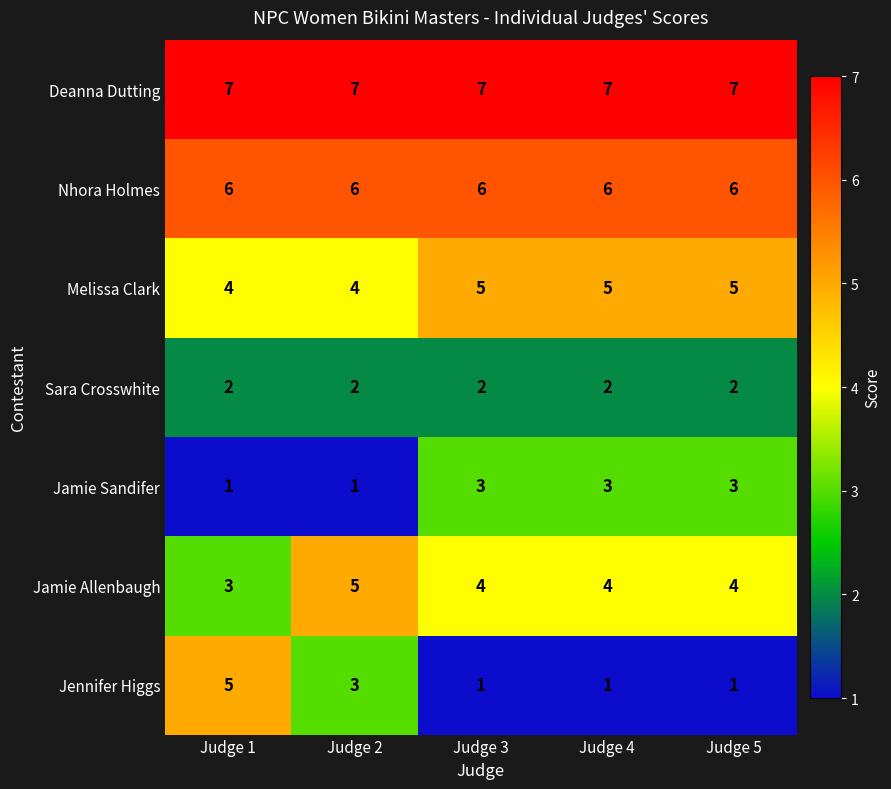

What is the sum of all Sara Crosswhite values?

10